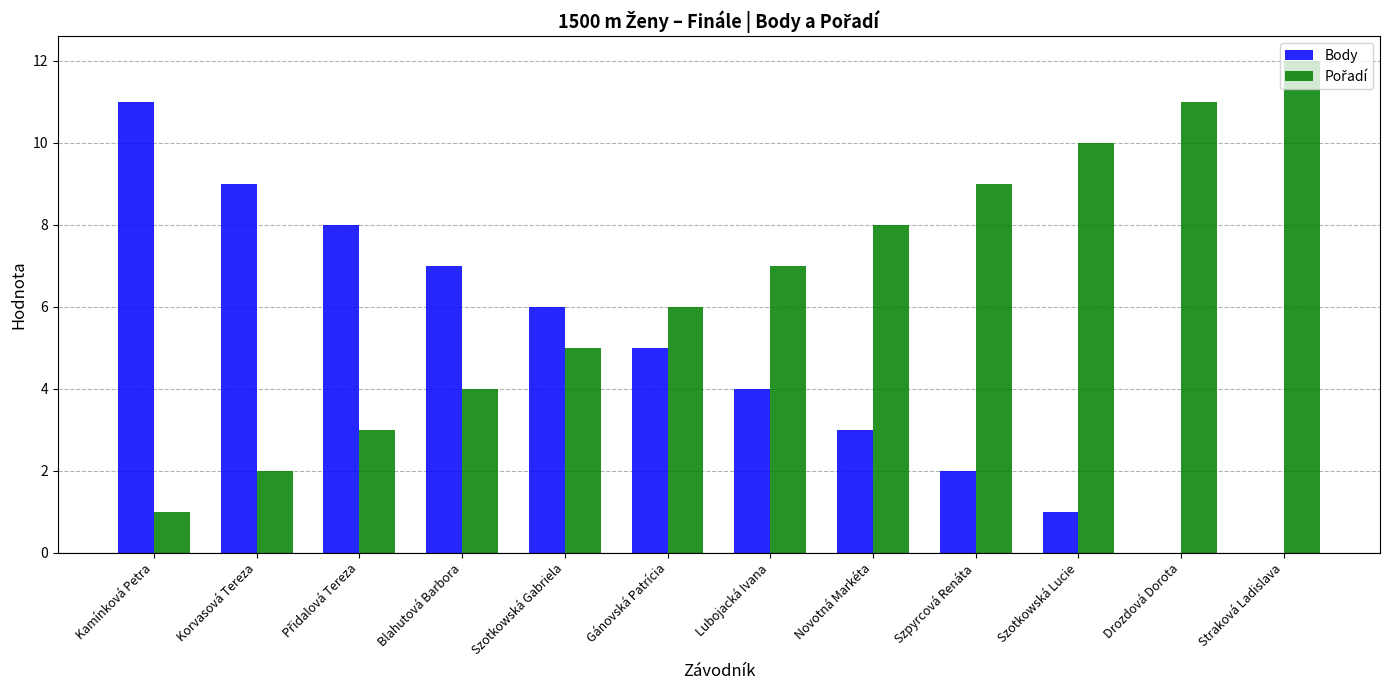

What is the maximum value shown in the chart?

12